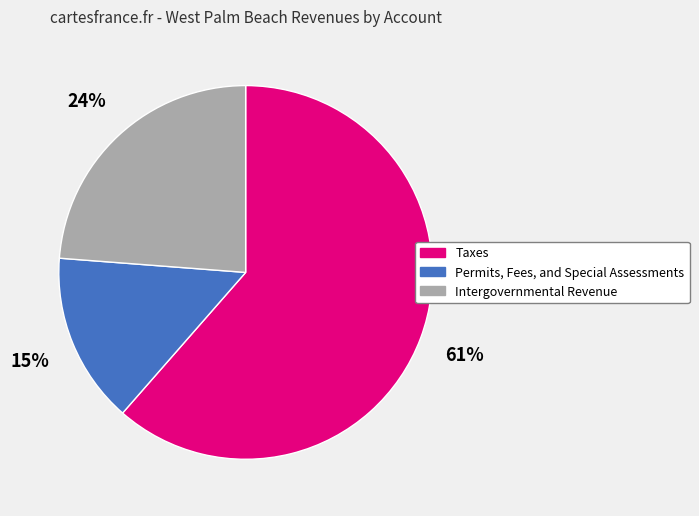

To the nearest percent, what percentage of the pie is Permits, Fees, and Special Assessments?

15%